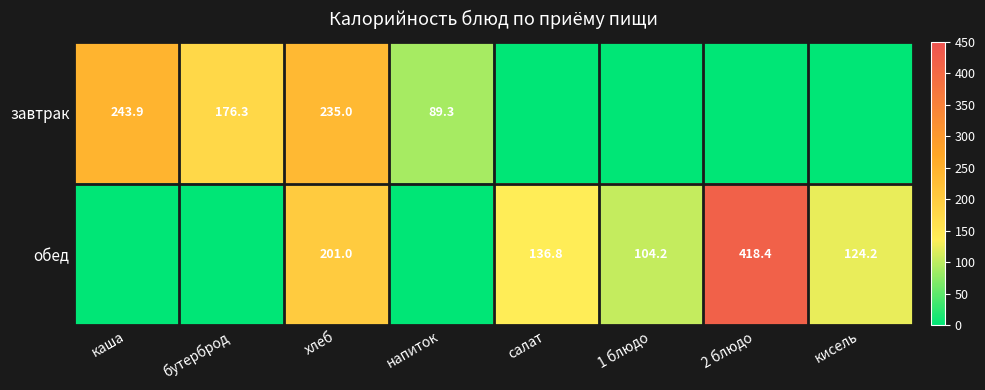

The value of обед at салат is 239.5. True or false?

False